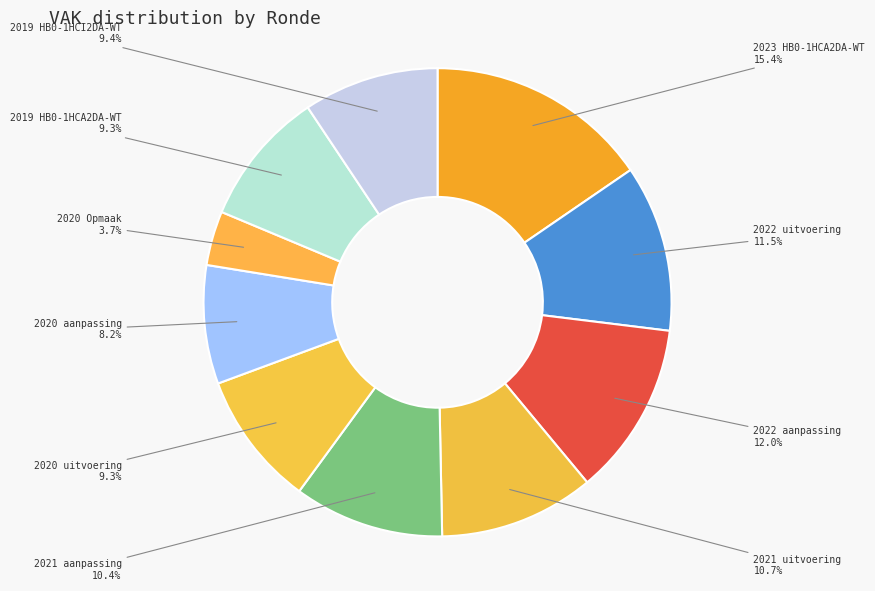

Does 2019 HB0-1HCI2DA-WT represent more than half of the total?

No